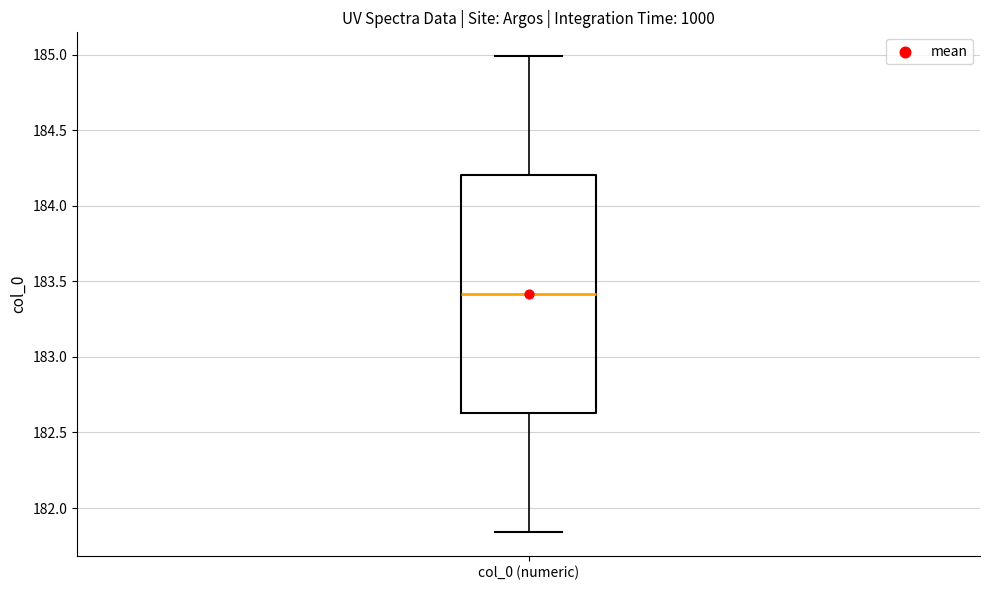

Where does the median line of the box for col_0 (numeric) sit on the y-axis? The values are not printed on the chart, so give them approximately, as read against the axis.

183.40